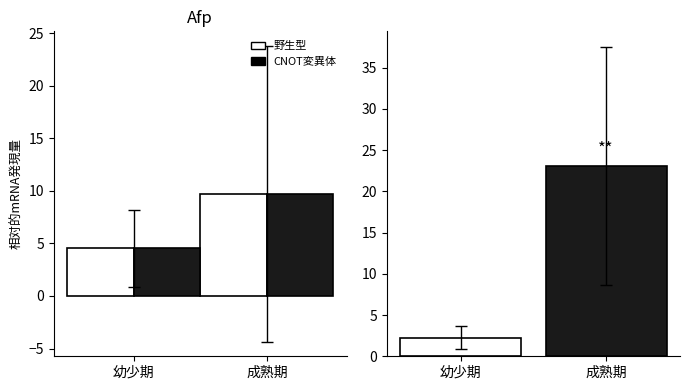

Is it true that NB_ABONNE (幼少期) equals 4.5 at 幼少期?

True